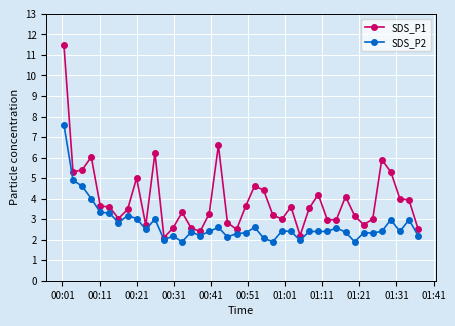

Which series has the widest spread of values?

SDS_P1